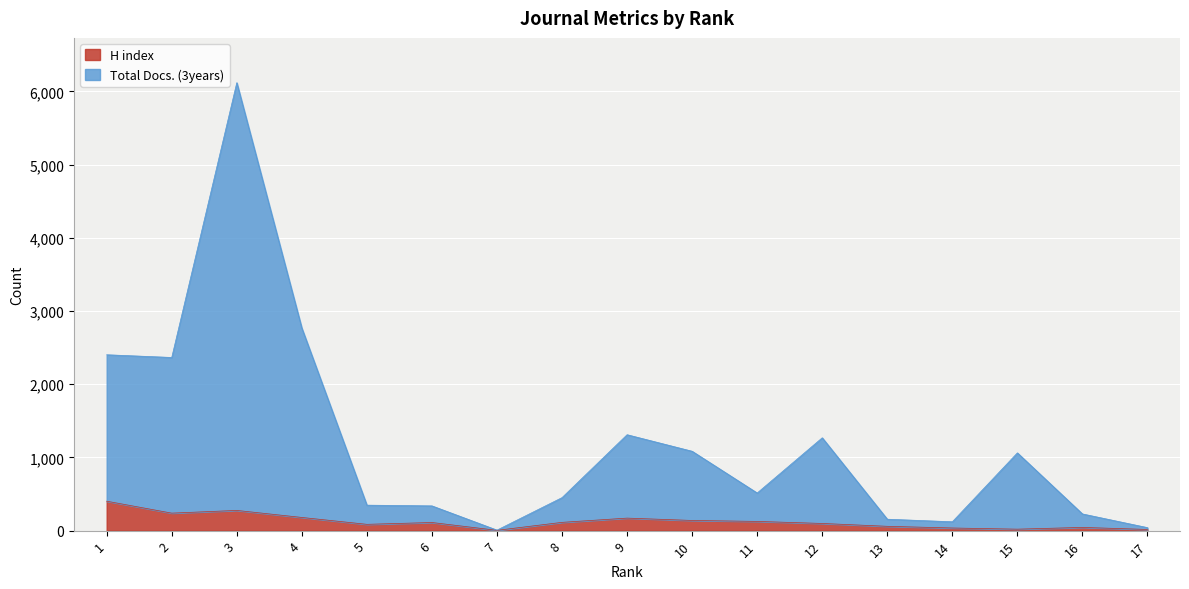

Does the chart display data point markers on the line(s)?

No